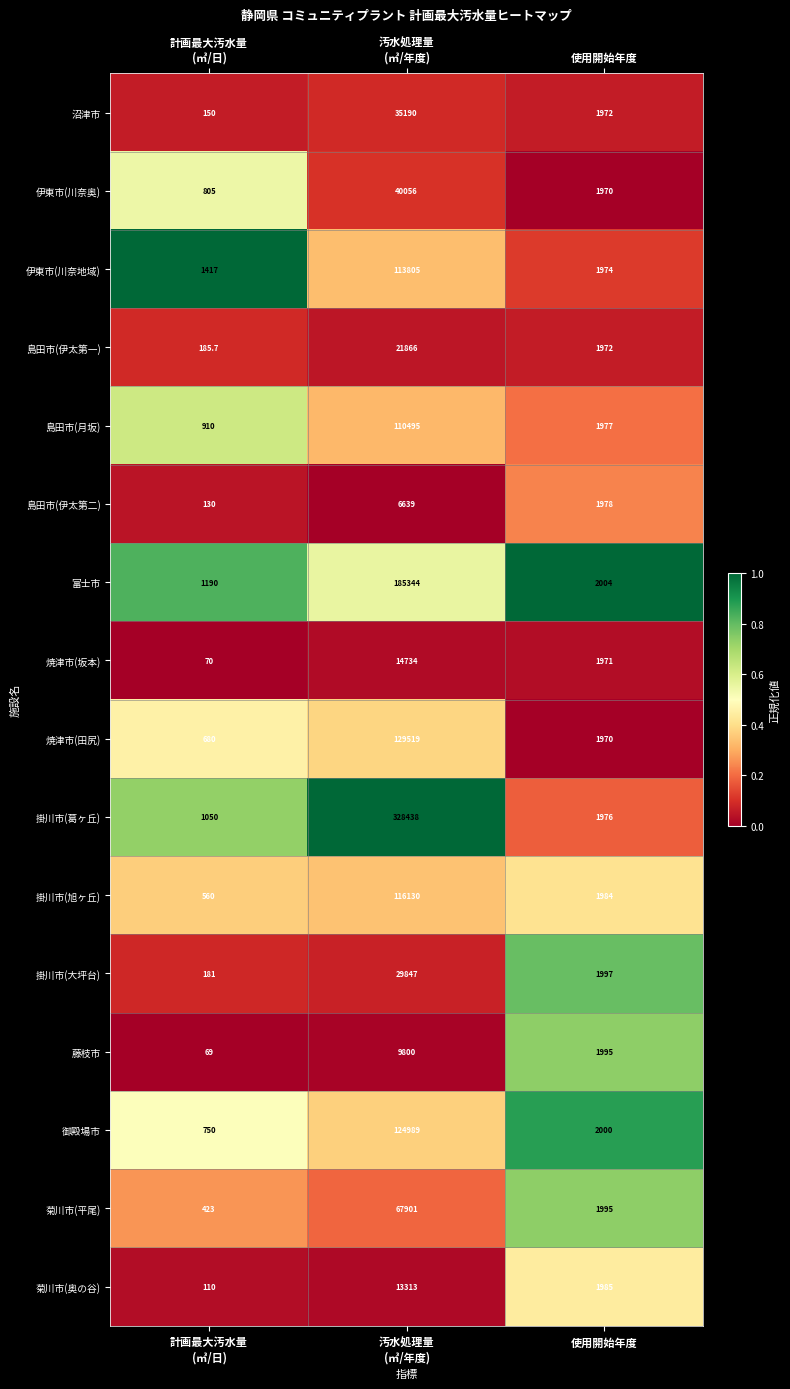

At which category is the sum across all series the highest?

汚水処理量
(㎥/年度)